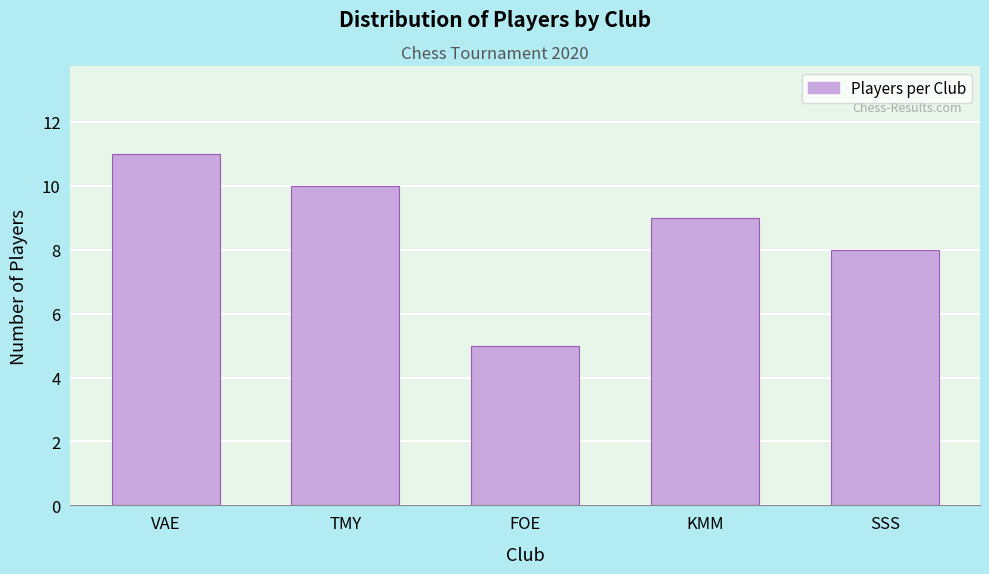

Reading left to right, list all the values displayed in this chart.

11	10	5	9	8